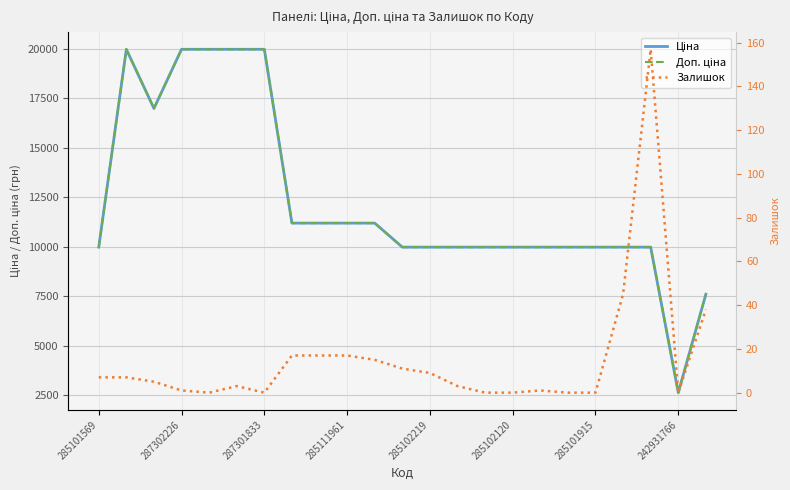

True or false: Залишок and Ціна cross at least once.

False